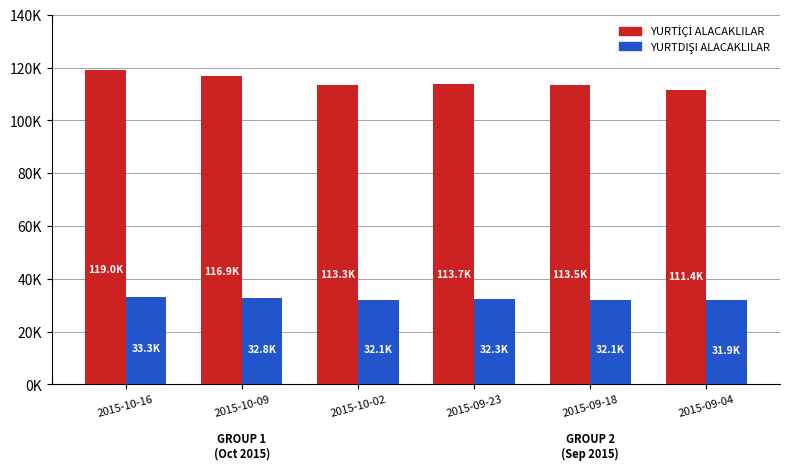

Between 2015-10-09 and 2015-09-23, which is larger?

2015-10-09